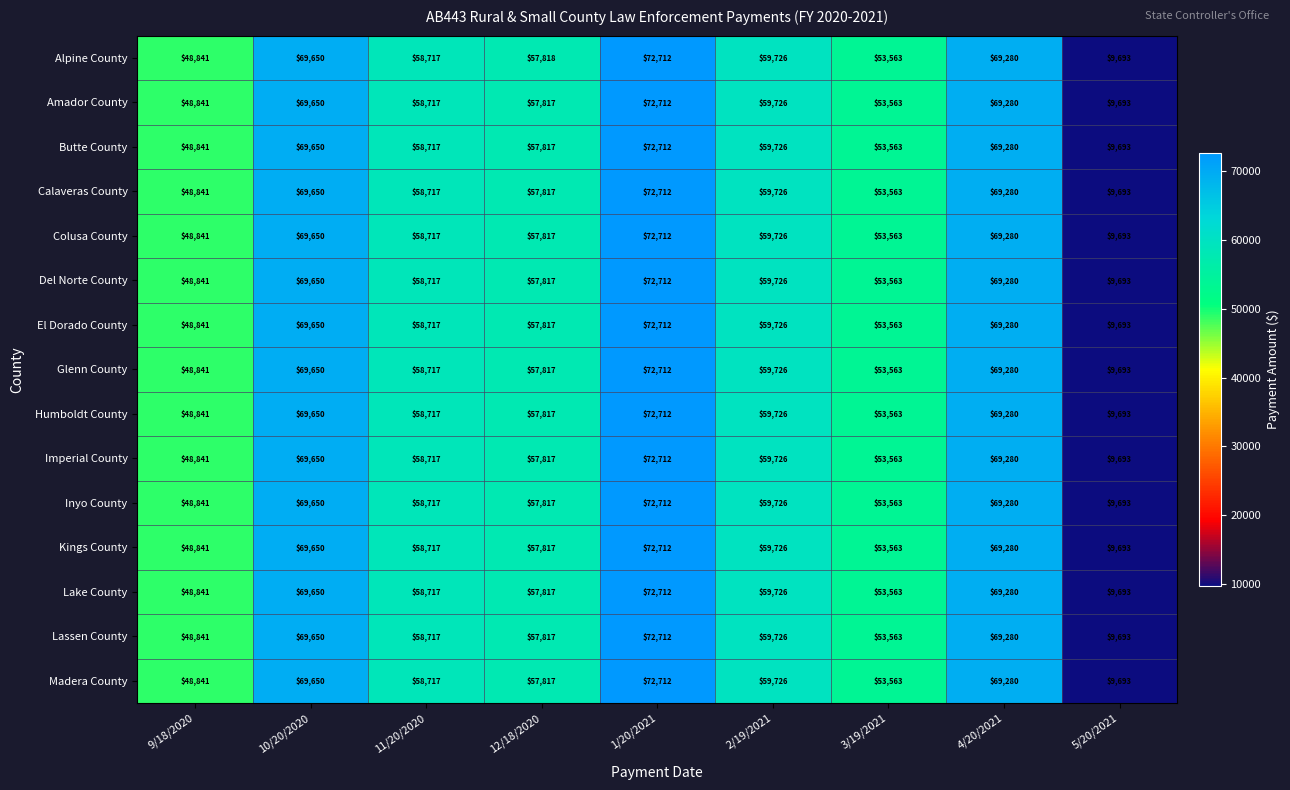

The value of Inyo County at 11/20/2020 is 23956. True or false?

False